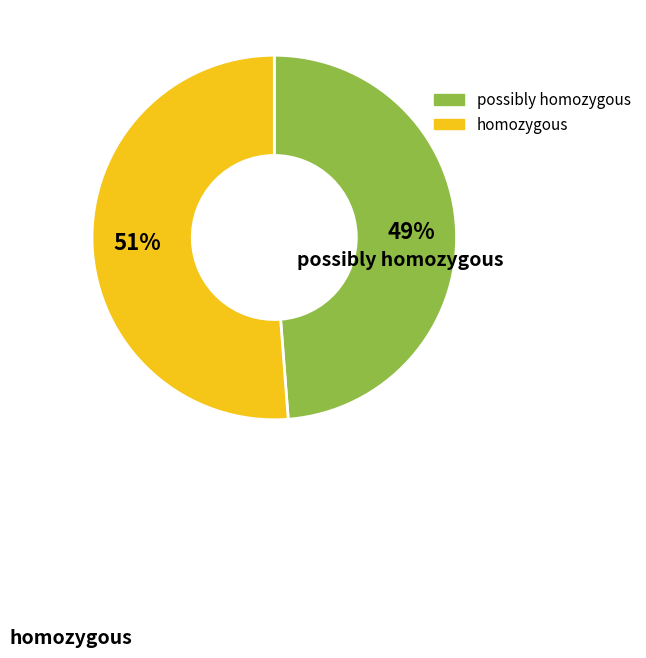

To the nearest percent, what is the difference between the largest and smallest slice percentages?

2%